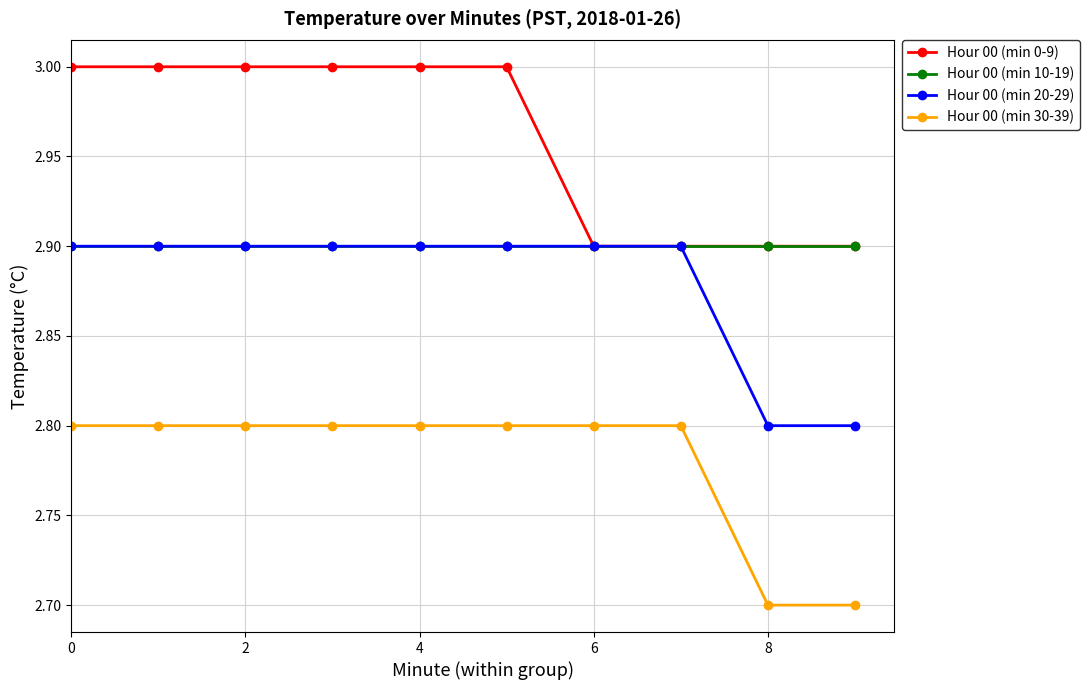

True or false: Hour 00 (min 30-39) and Hour 00 (min 10-19) cross at least once.

False